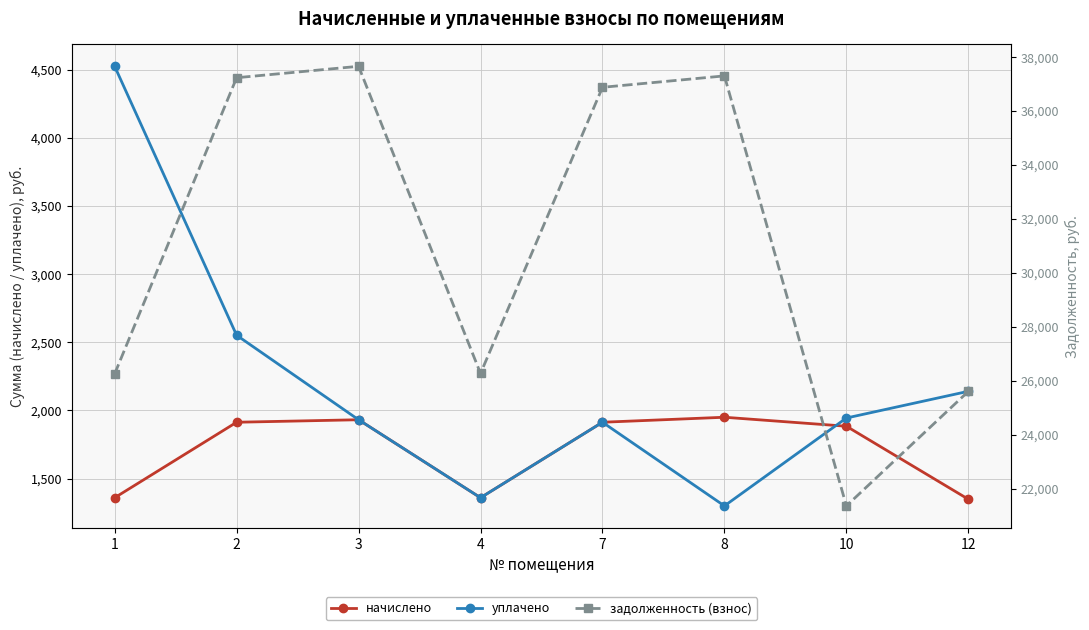

What is the difference between the maximum and minimum values in the задолженность (взнос) series?

16289.6